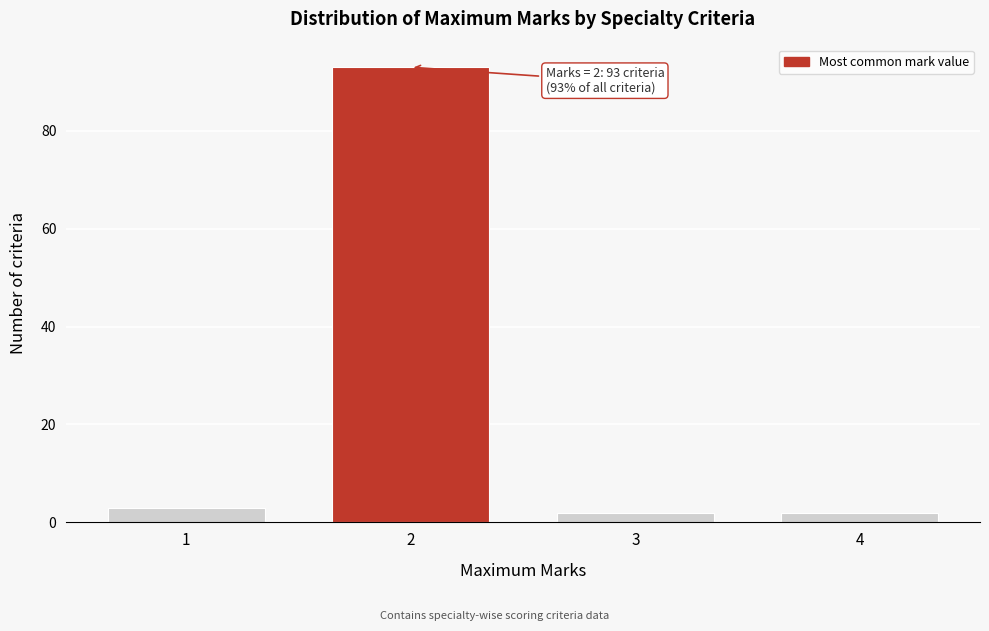

Reading left to right, transcribe all the data shown in this chart.

3	93	2	2